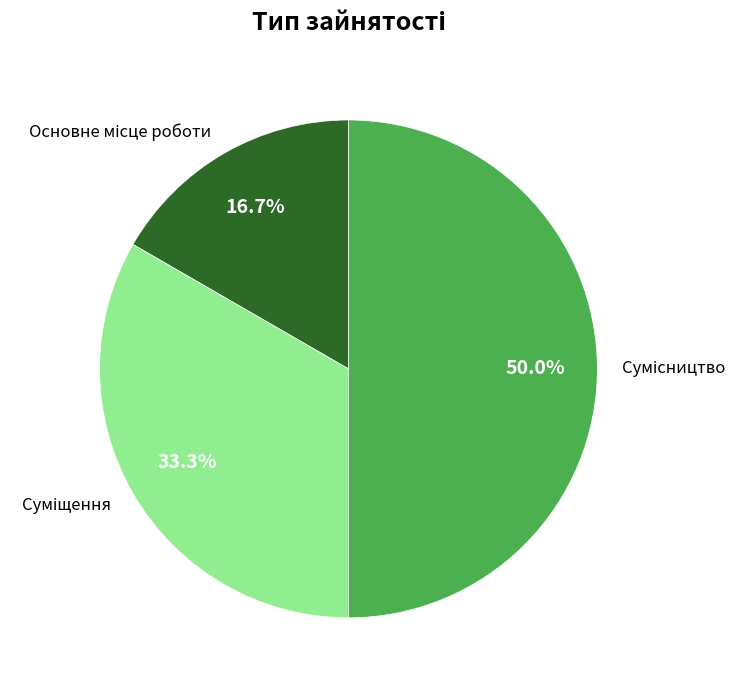

To the nearest percent, what is the combined percentage of Основне місце роботи and Суміщення?

50%